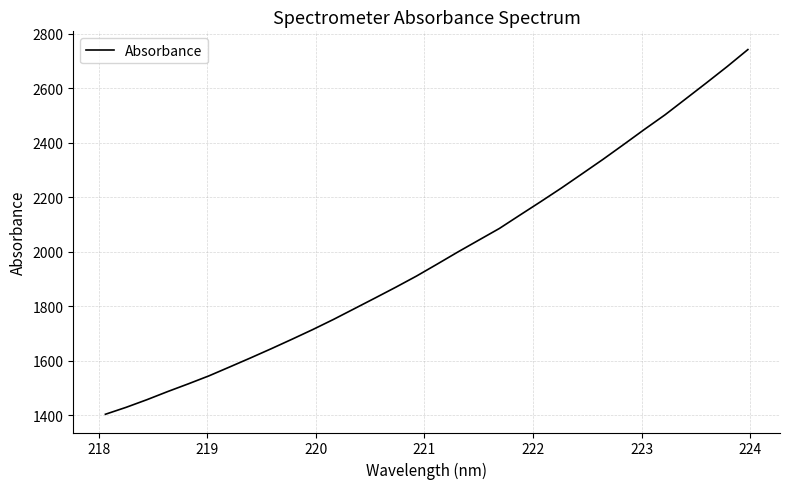

What is the smallest value displayed?

1404.4